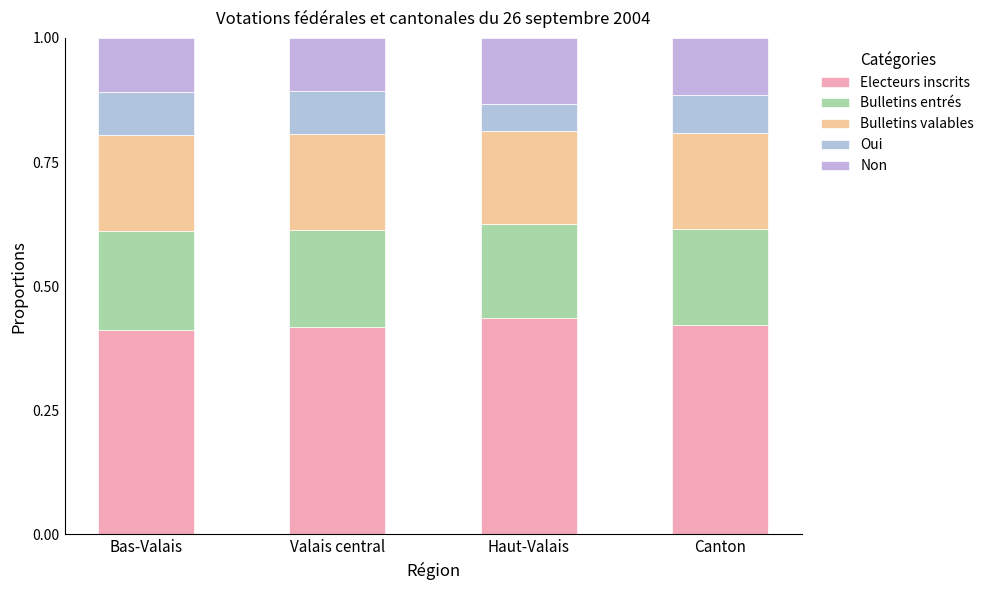

What is the total value across all series at Canton?

1.0